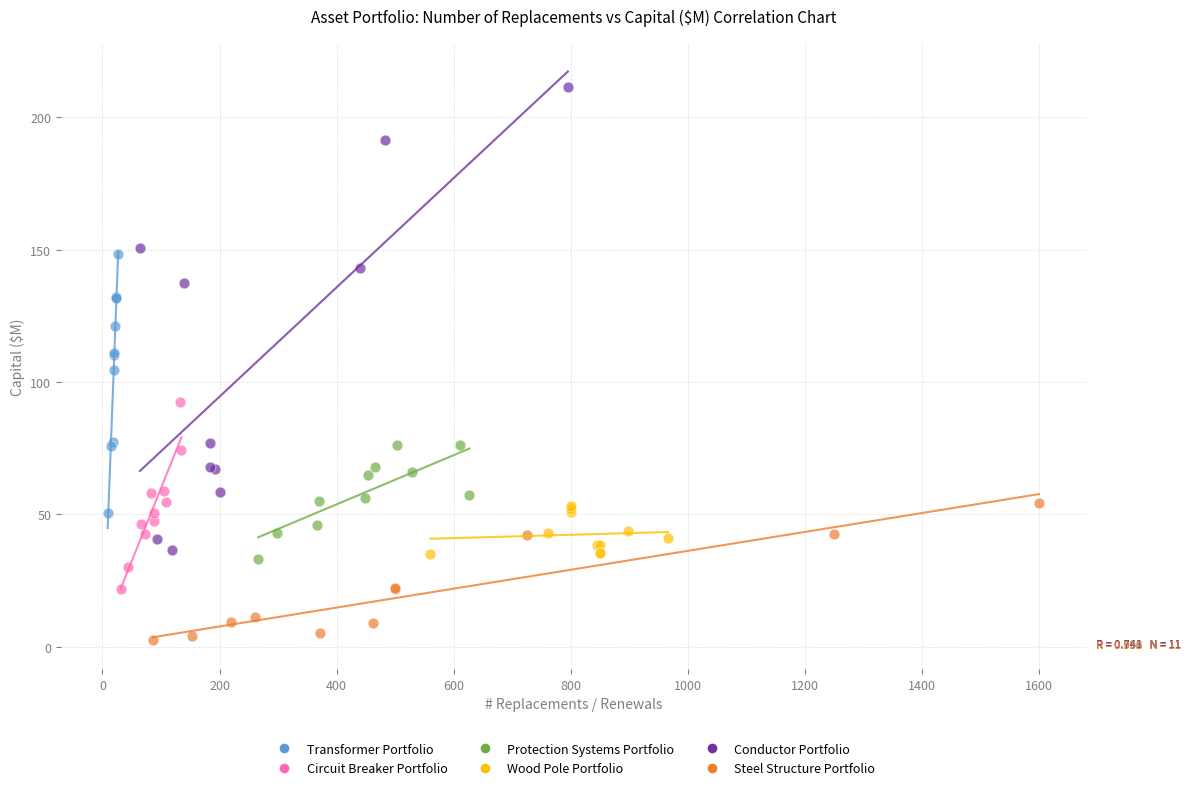

Which series reaches the maximum Y coordinate?

Conductor Portfolio